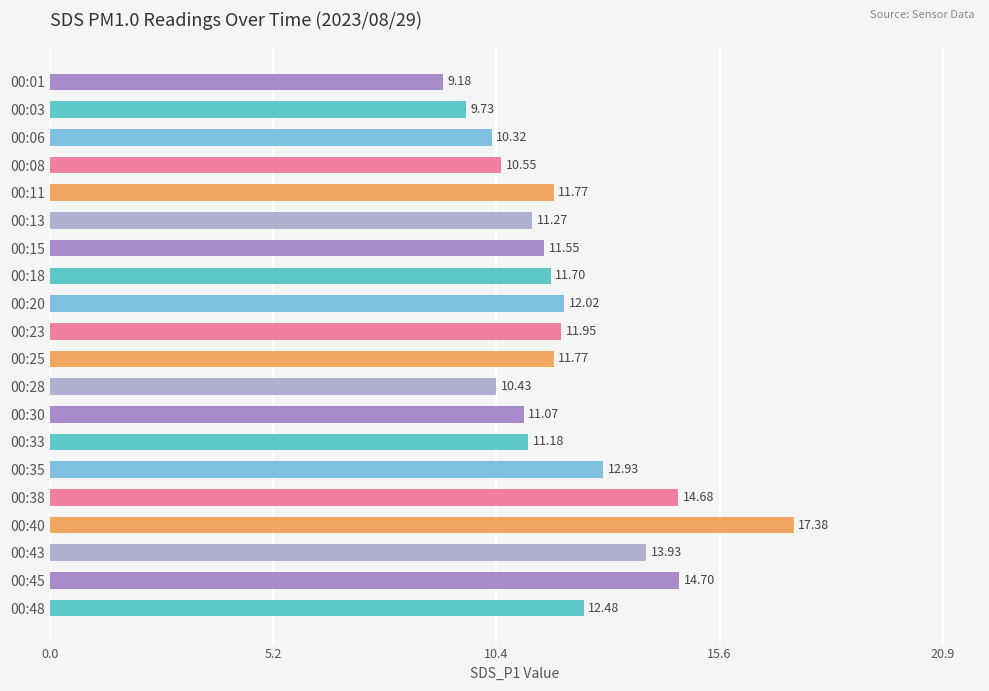

What is the average value?

12.0